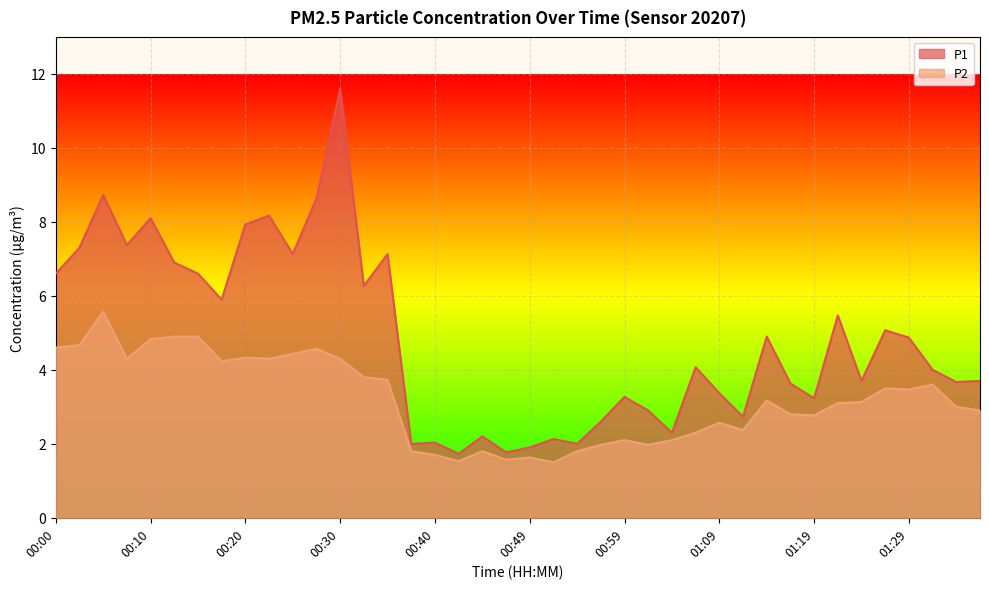

What is the difference between the maximum and minimum values in the P1 series?

9.9